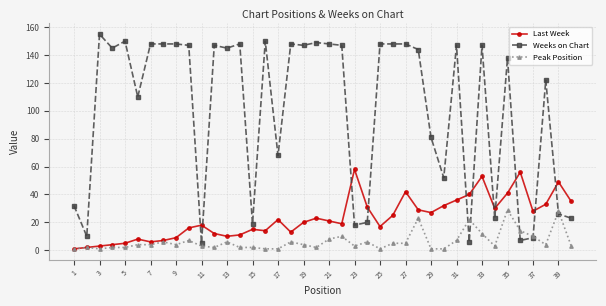

Which series has the largest total across all categories?

Weeks on Chart